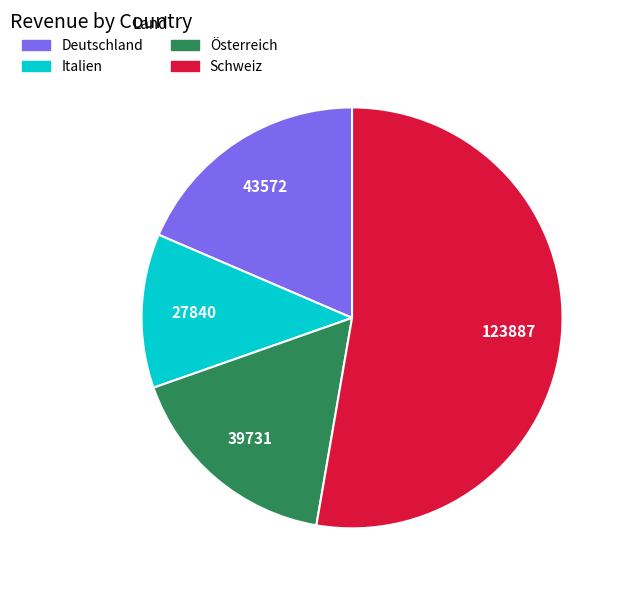

How many slices are in this pie chart?

4